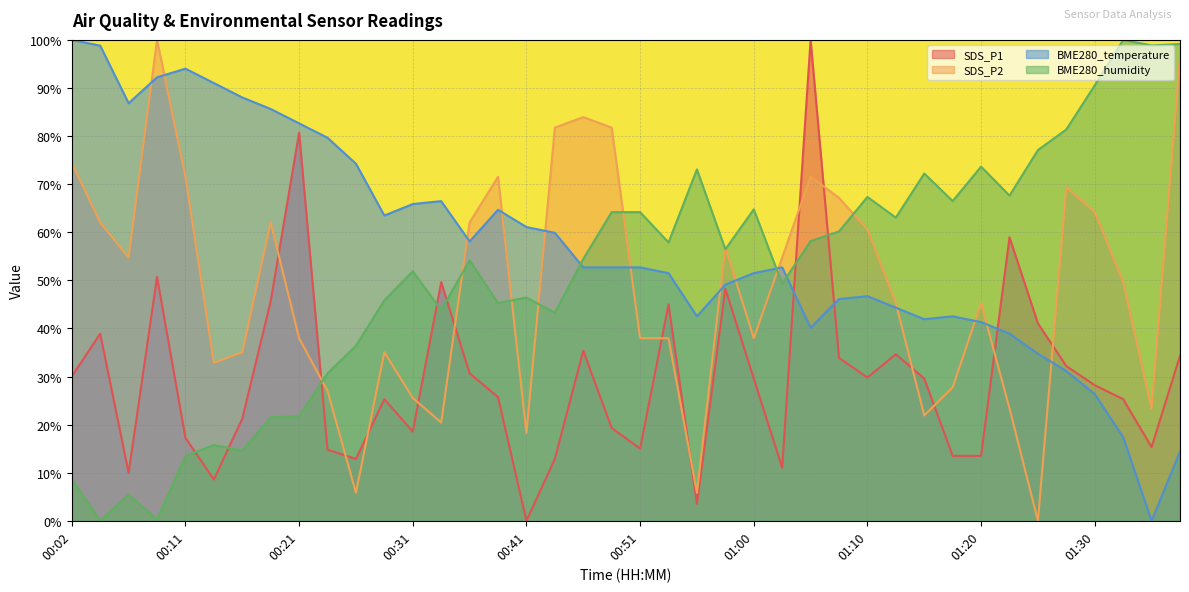

Reading left to right, what are all the values shown in this chart?

SDS_P1: 00:02=30.0	00:04=38.9	00:07=10.0	00:09=50.7	00:11=17.3	00:14=8.6	00:16=21.2	00:19=45.7	00:21=80.7	00:24=14.8	00:26=12.9	00:29=25.3	00:31=18.5	00:34=49.6	00:36=30.7	00:38=25.7	00:41=0.0	00:43=12.9	00:46=35.4	00:48=19.3	00:51=15.0	00:53=45.0	00:55=3.5	00:58=48.2	01:00=29.6	01:03=11.0	01:05=100.0	01:08=33.9	01:10=29.8	01:13=34.6	01:15=29.6	01:18=13.5	01:20=13.5	01:23=58.9	01:25=41.1	01:28=32.2	01:30=28.2	01:33=25.3	01:35=15.3	01:38=34.3
SDS_P2: 00:02=74.5	00:04=62.0	00:07=54.7	00:09=100.0	00:11=71.5	00:14=32.8	00:16=35.0	00:19=62.0	00:21=38.0	00:24=27.0	00:26=5.8	00:29=35.0	00:31=25.5	00:34=20.4	00:36=62.0	00:38=71.5	00:41=18.2	00:43=81.8	00:46=83.9	00:48=81.8	00:51=38.0	00:53=38.0	00:55=5.8	00:58=56.9	01:00=38.0	01:03=54.7	01:05=71.5	01:08=67.2	01:10=60.6	01:13=45.3	01:15=21.9	01:18=27.7	01:20=45.3	01:23=23.4	01:25=0.0	01:28=69.3	01:30=64.2	01:33=49.6	01:35=23.4	01:38=96.4
BME280_temperature: 00:02=100.0	00:04=98.8	00:07=86.8	00:09=92.2	00:11=94.0	00:14=91.0	00:16=88.0	00:19=85.6	00:21=82.6	00:24=79.6	00:26=74.3	00:29=63.5	00:31=65.9	00:34=66.5	00:36=58.1	00:38=64.7	00:41=61.1	00:43=59.9	00:46=52.7	00:48=52.7	00:51=52.7	00:53=51.5	00:55=42.5	00:58=49.1	01:00=51.5	01:03=52.7	01:05=40.1	01:08=46.1	01:10=46.7	01:13=44.3	01:15=41.9	01:18=42.5	01:20=41.3	01:23=38.9	01:25=34.7	01:28=31.1	01:30=26.3	01:33=17.4	01:35=0.0	01:38=14.4
BME280_humidity: 00:02=8.6	00:04=0.0	00:07=5.4	00:09=0.3	00:11=13.5	00:14=15.8	00:16=14.6	00:19=21.5	00:21=21.8	00:24=30.7	00:26=36.4	00:29=45.8	00:31=51.9	00:34=43.8	00:36=54.2	00:38=45.3	00:41=46.4	00:43=43.3	00:46=54.4	00:48=64.2	00:51=64.2	00:53=57.9	00:55=73.1	00:58=56.4	01:00=64.8	01:03=49.3	01:05=58.2	01:08=60.2	01:10=67.3	01:13=63.0	01:15=72.2	01:18=66.5	01:20=73.6	01:23=67.6	01:25=77.1	01:28=81.4	01:30=90.5	01:33=100.0	01:35=98.9	01:38=99.1